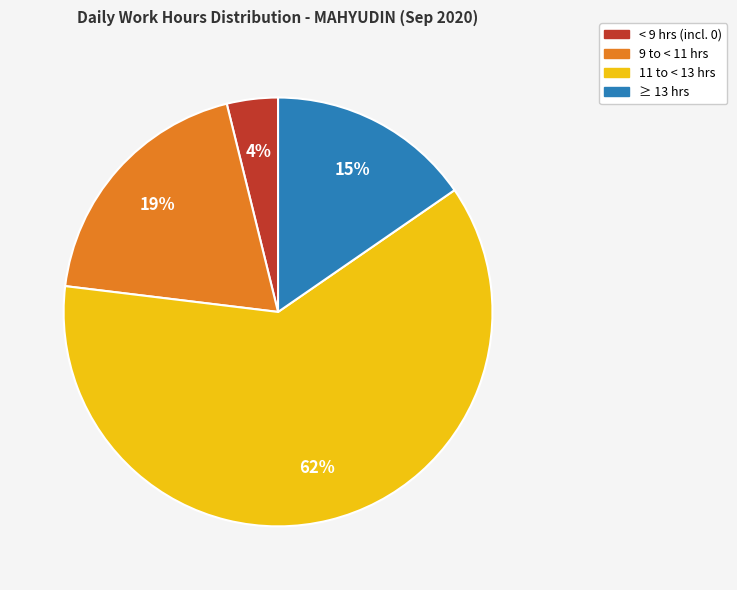

To the nearest percent, what is the difference between the largest and smallest slice percentages?

58%